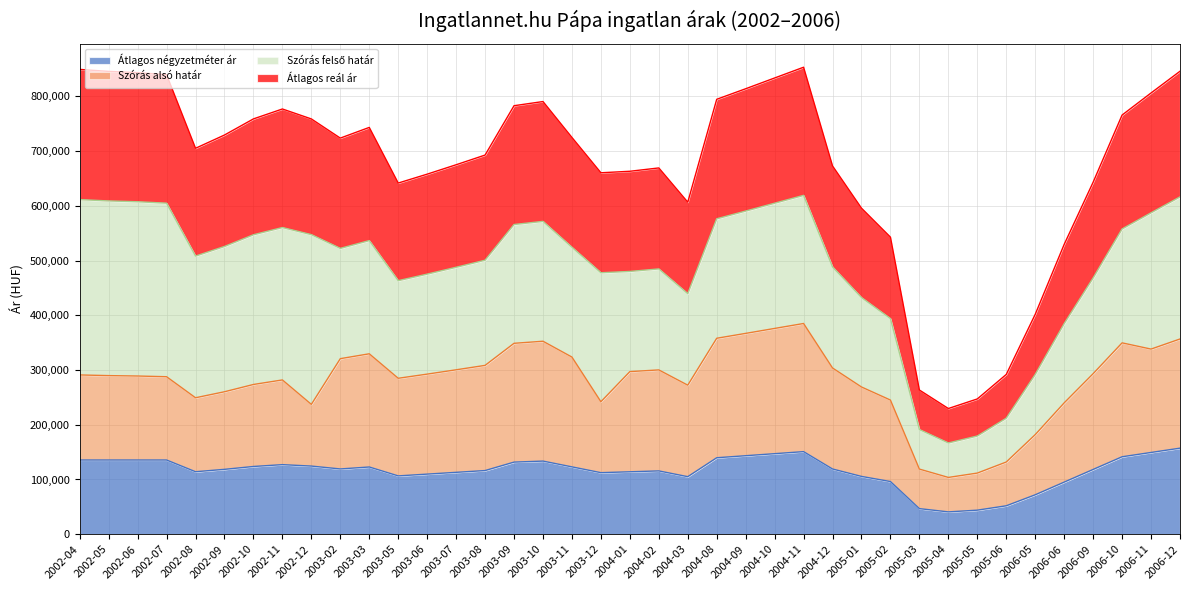

Where is the first local minimum for Átlagos négyzetméter ár?

2002-08